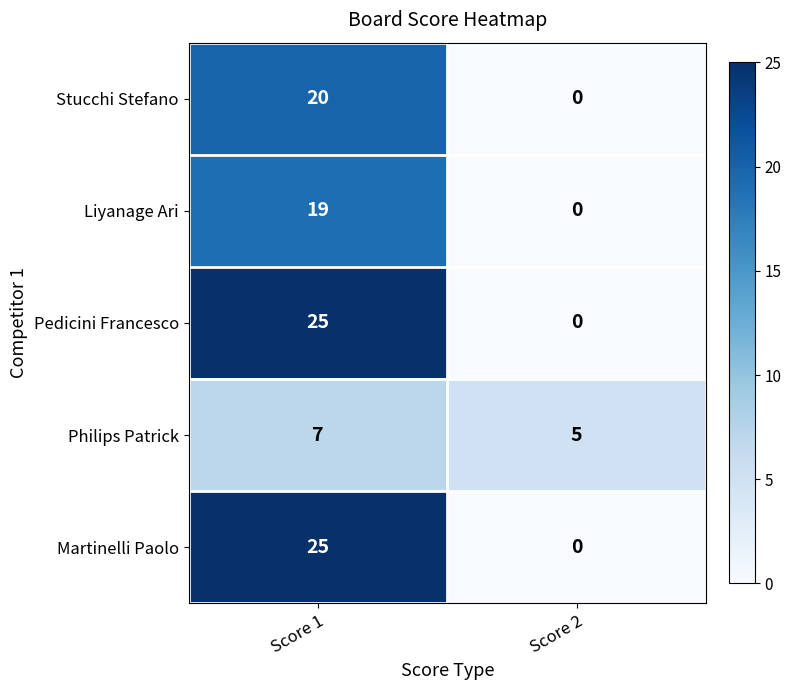

What is the total value across all series at Score 1?

96